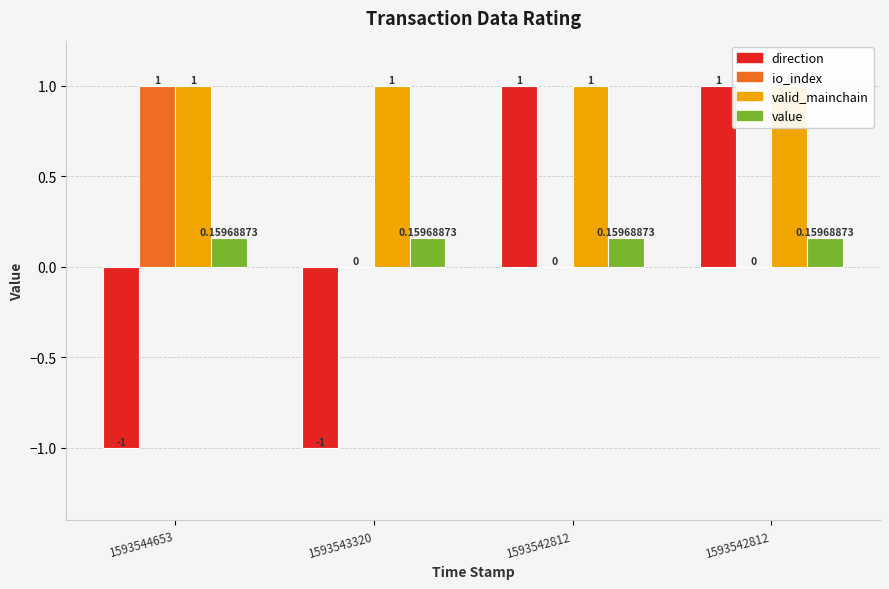

What is the value of the valid_mainchain bar at the 3rd from the left?

1.0